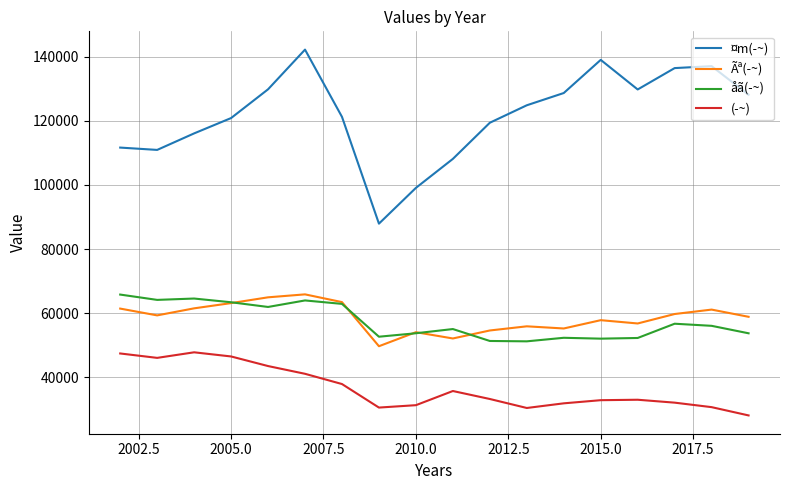

Which series has the largest total across all categories?

¤m(­~)